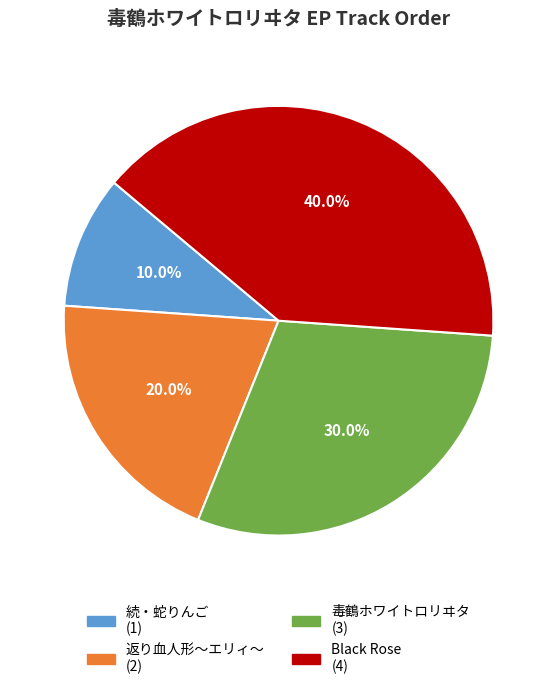

The 返り血人形～エリィ～ slice represents 20% of the pie. True or false?

True